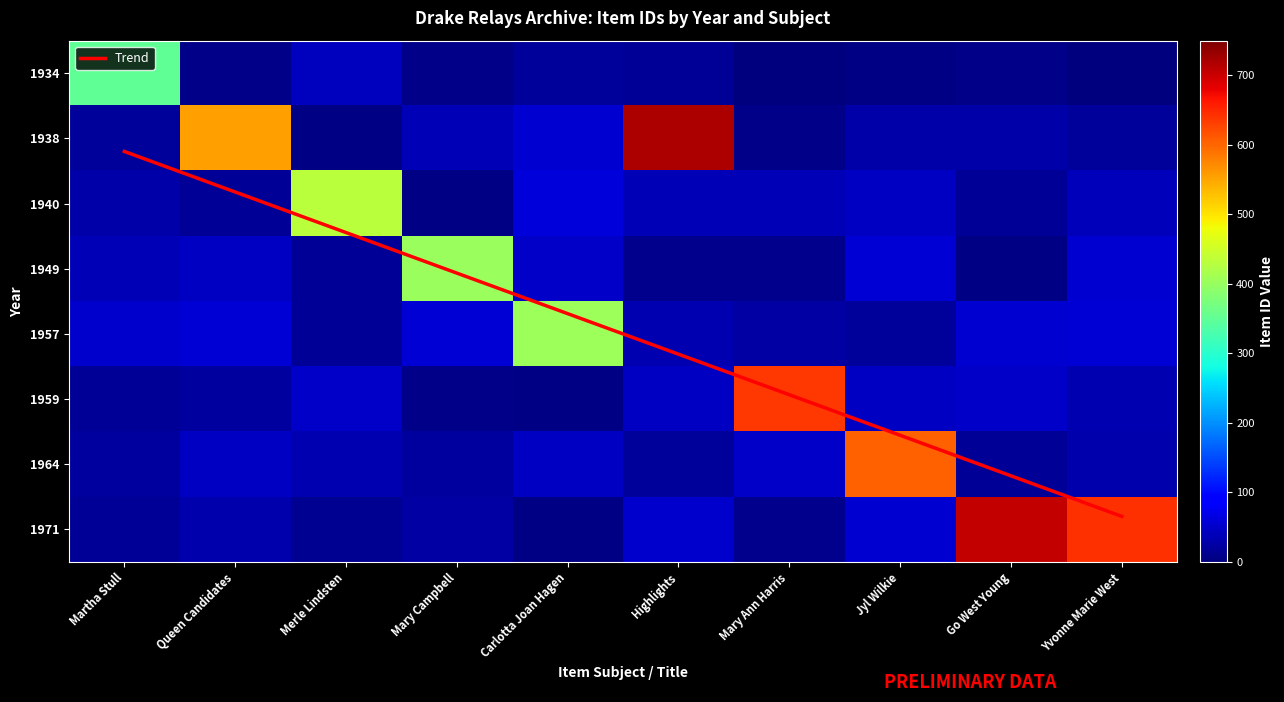

Where does the 1964 series first go above 34?

Queen Candidates